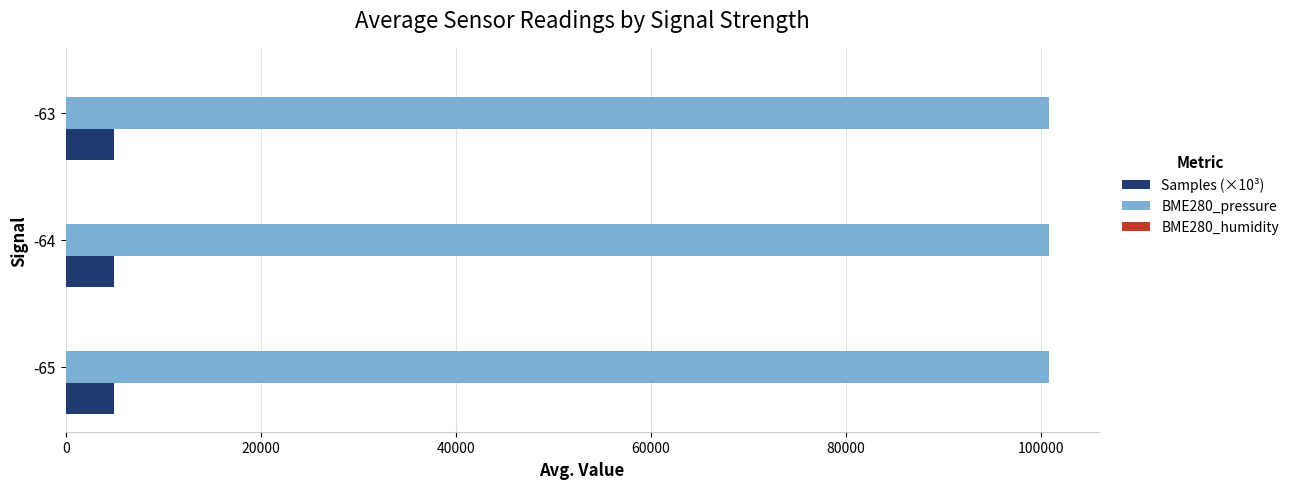

Which series has the largest total across all categories?

BME280_pressure